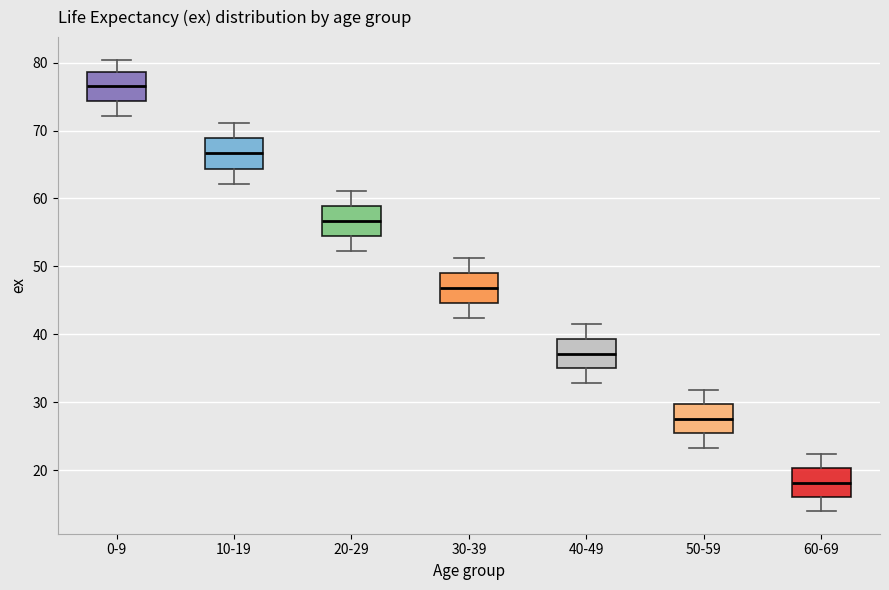

Where does the upper whisker of the box for 20-29 end on the y-axis? The values are not printed on the chart, so give them approximately, as read against the axis.

61